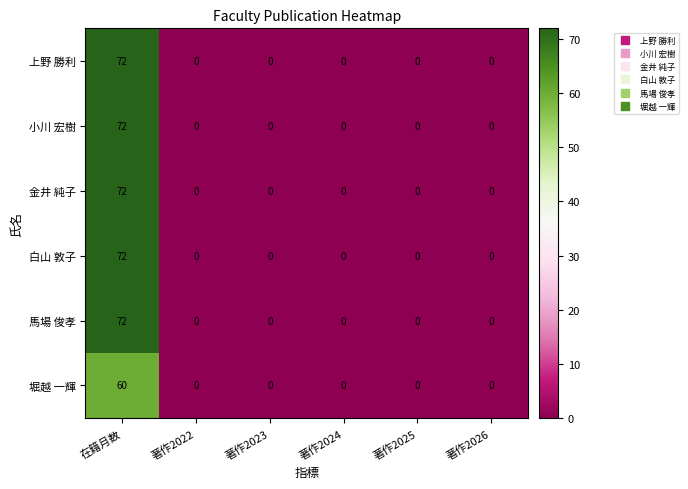

What is the difference between the maximum and minimum values in the 上野 勝利 series?

72